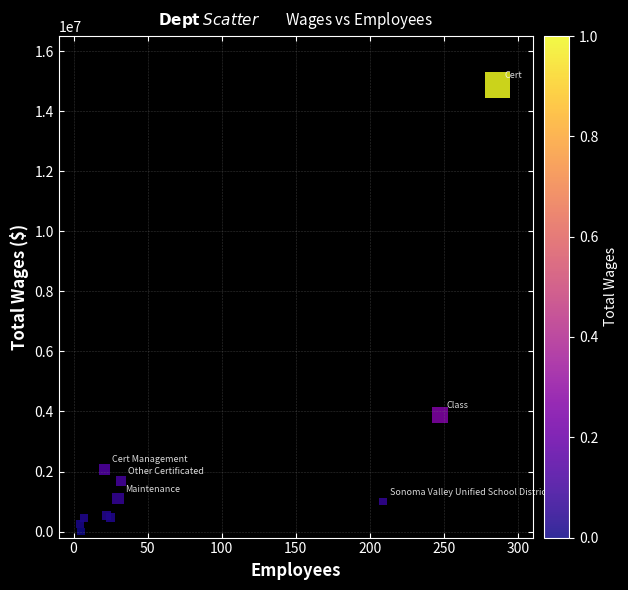

What Y value in the scatter plot is closest to 7436914?

3875521